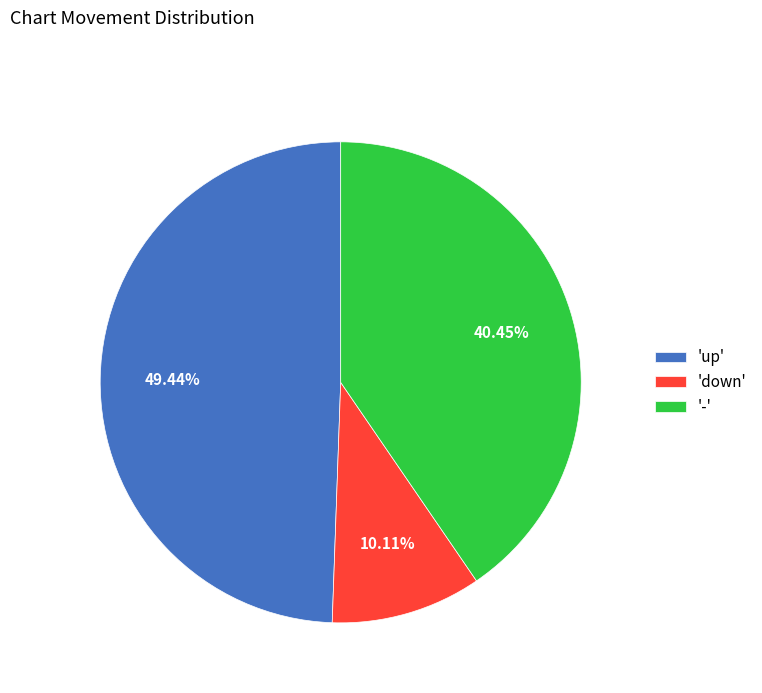

Does 'up' account for over 50% of the chart?

No